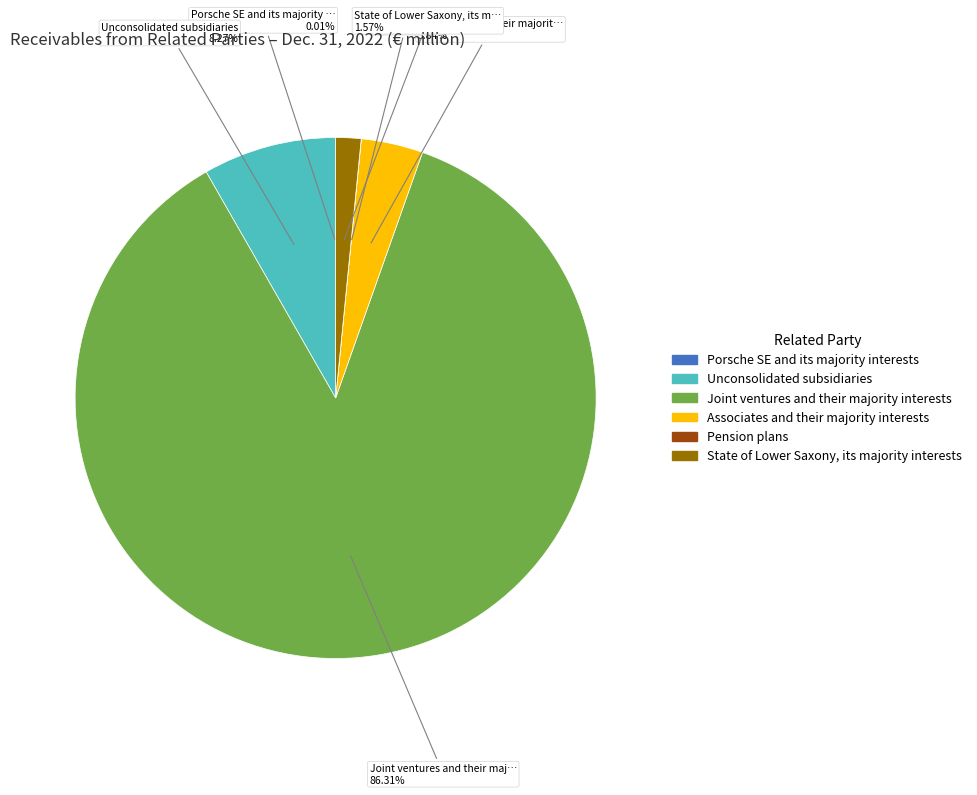

Is there any slice that represents more than half of the pie?

Yes